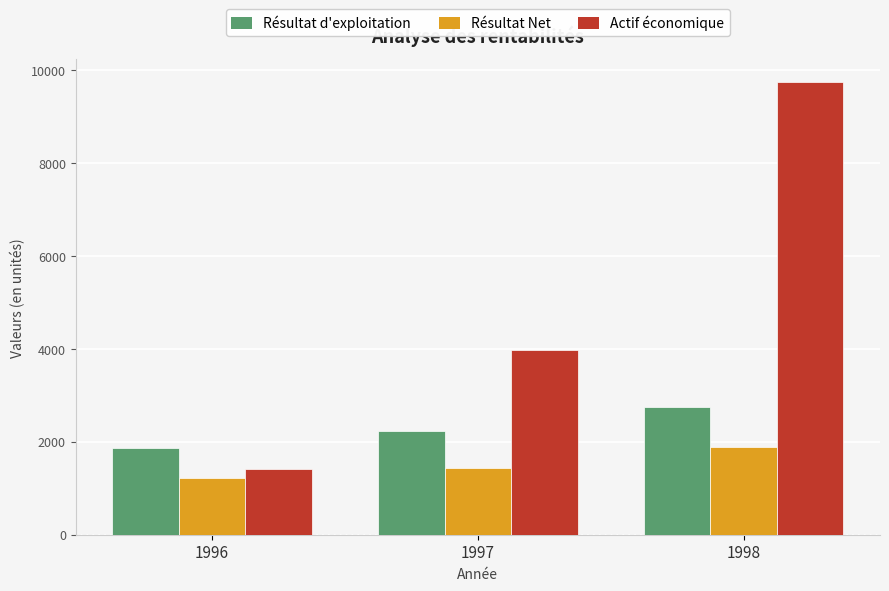

What is the minimum value shown in the chart?

1232